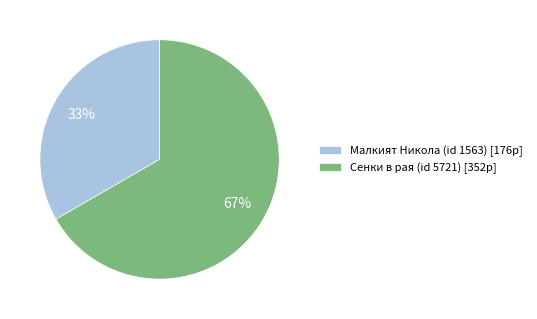

To the nearest percent, what is the average slice percentage?

50%